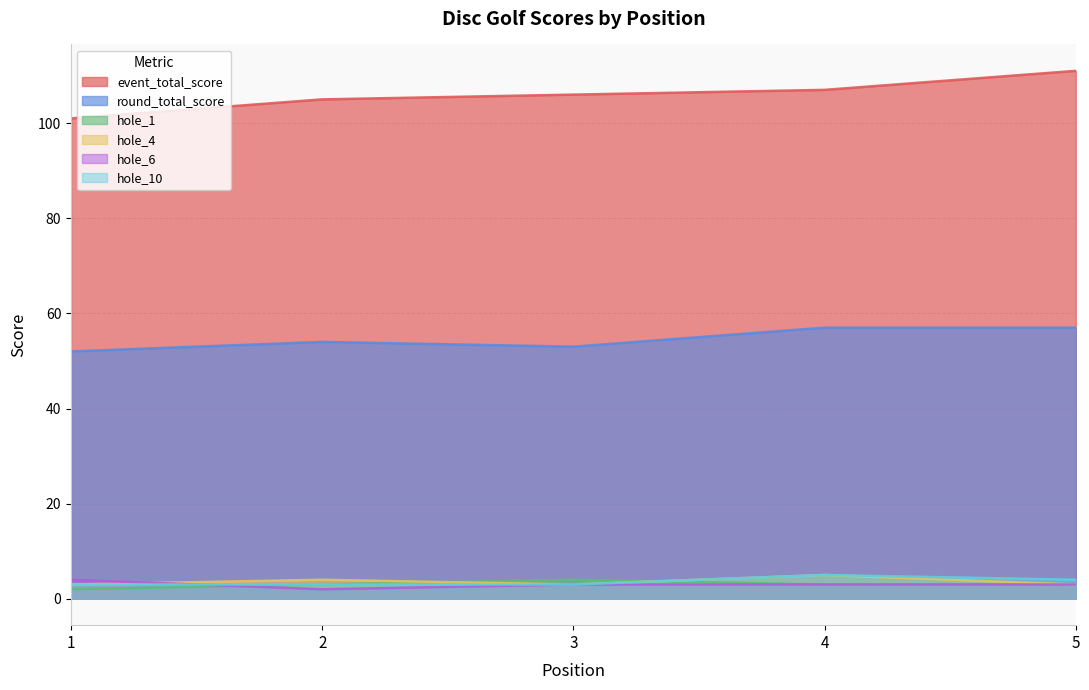

Rank the categories by event_total_score value from lowest to highest.

1, 2, 3, 4, 5